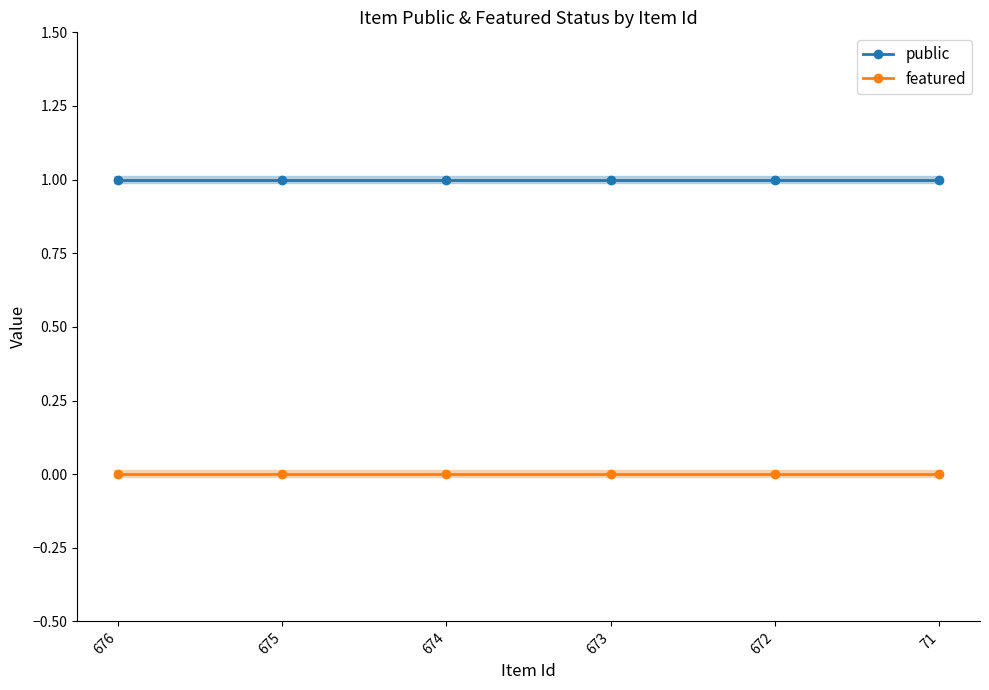

The value of featured at 675 is 0. True or false?

True